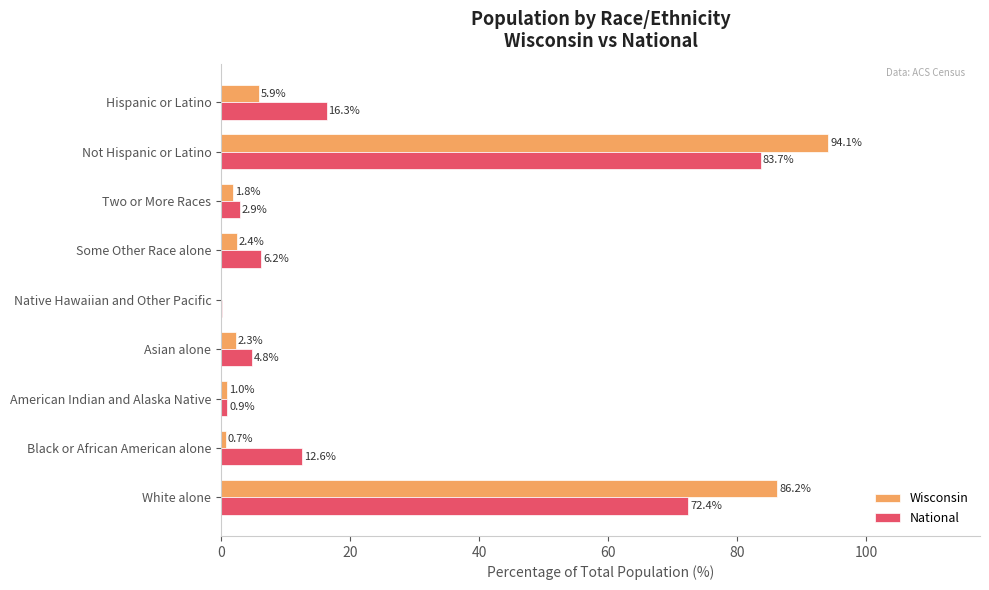

The Wisconsin series shows 94.1 at Not Hispanic or Latino. True or false?

True